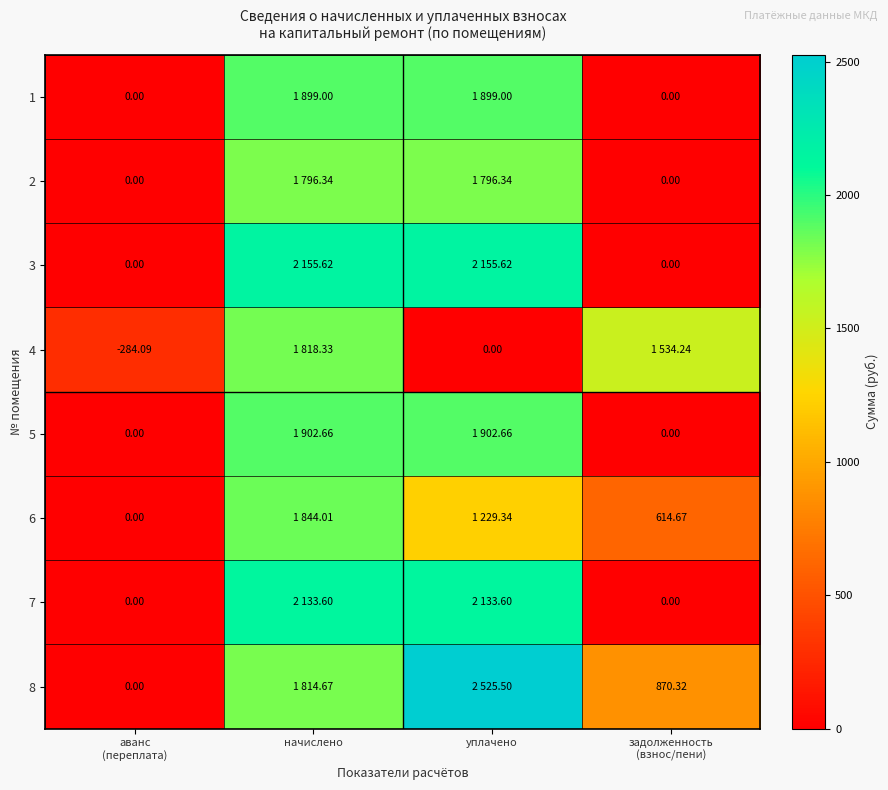

Is the value of 7 at уплачено greater than the value of 8 at уплачено?

No